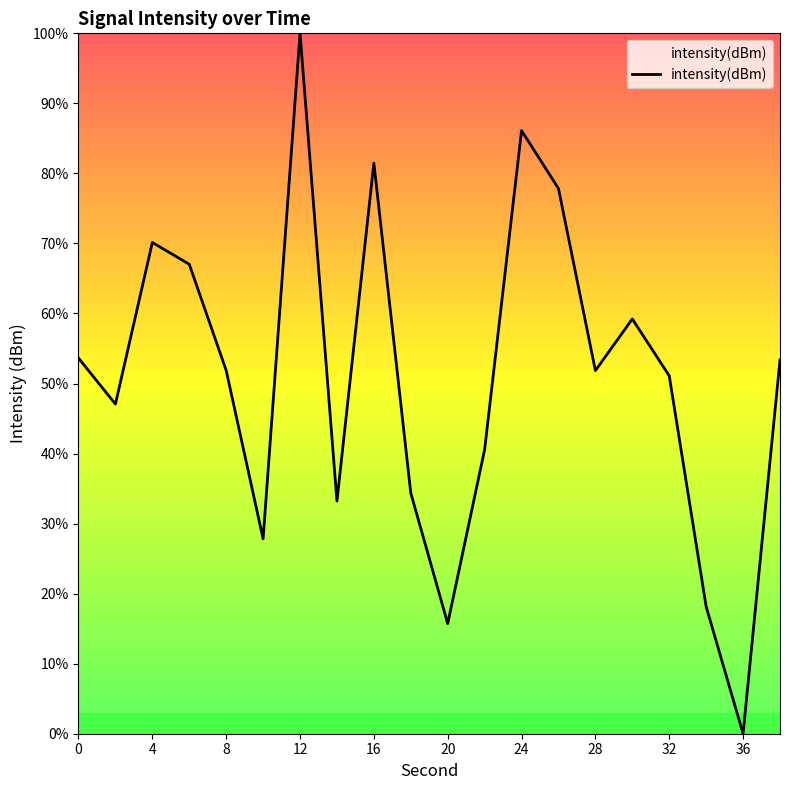

What is the greatest value displayed?

100.0